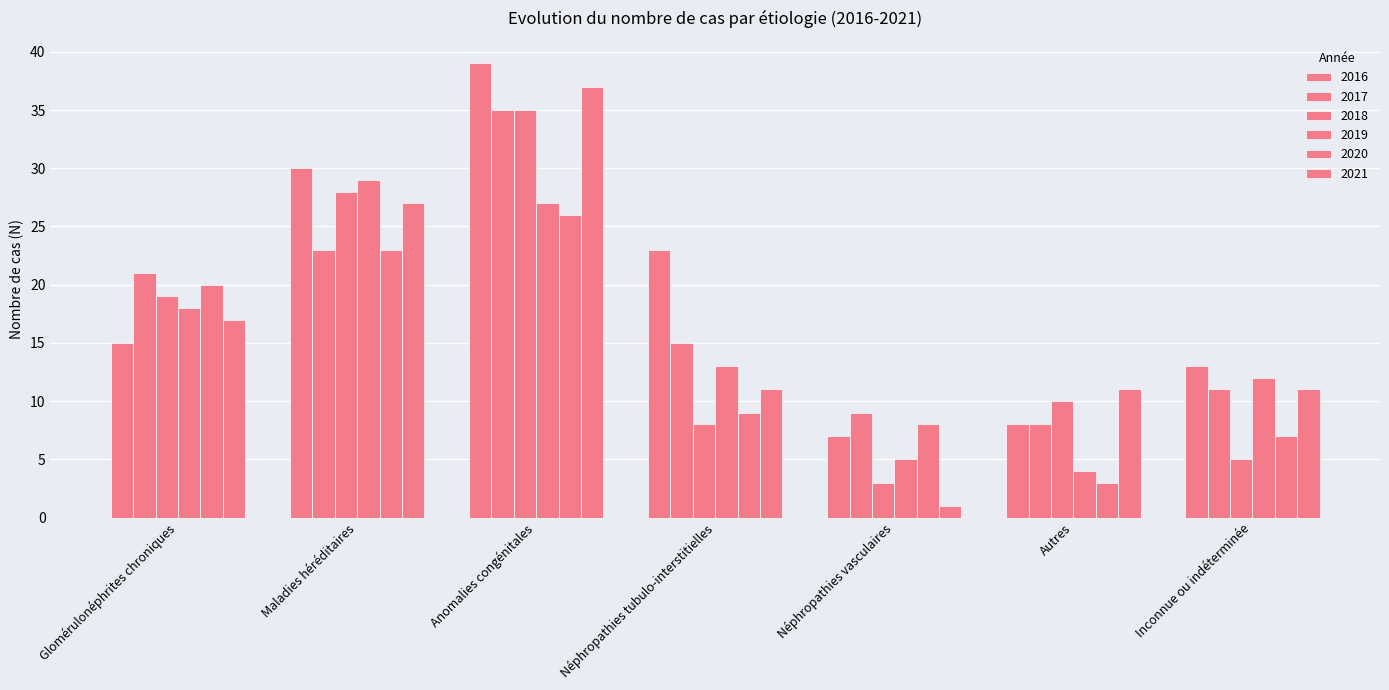

The value of 2018 at Néphropathies vasculaires is 2. True or false?

False